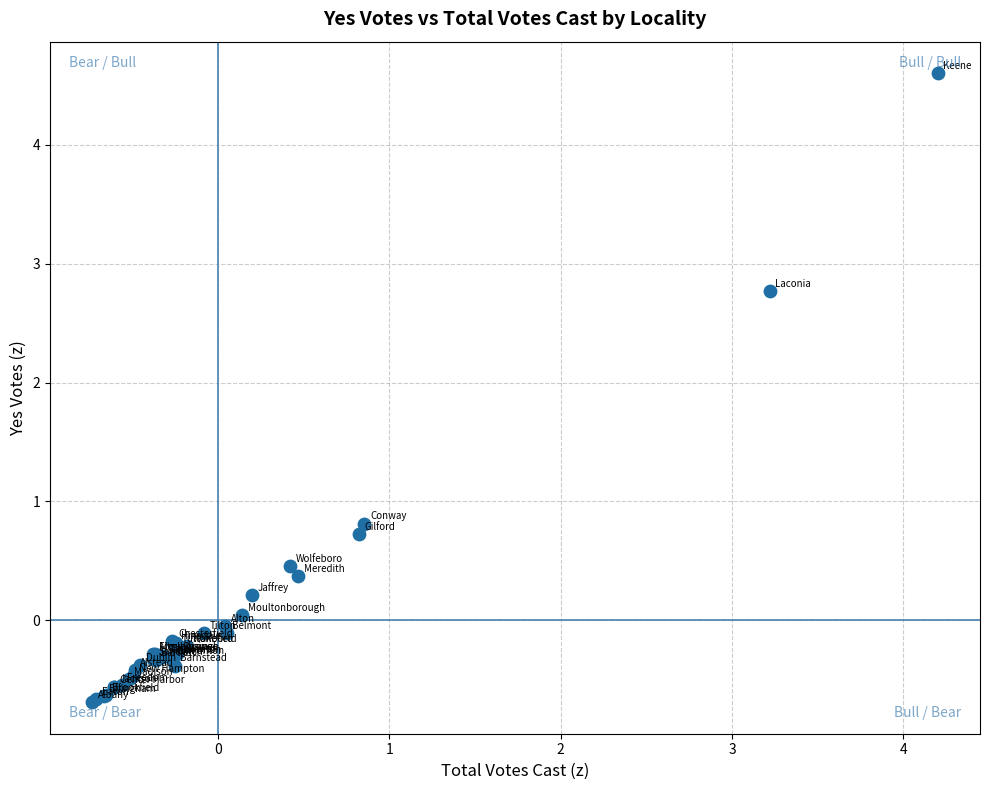

What Y value in the scatter plot is closest to 1?

0.8